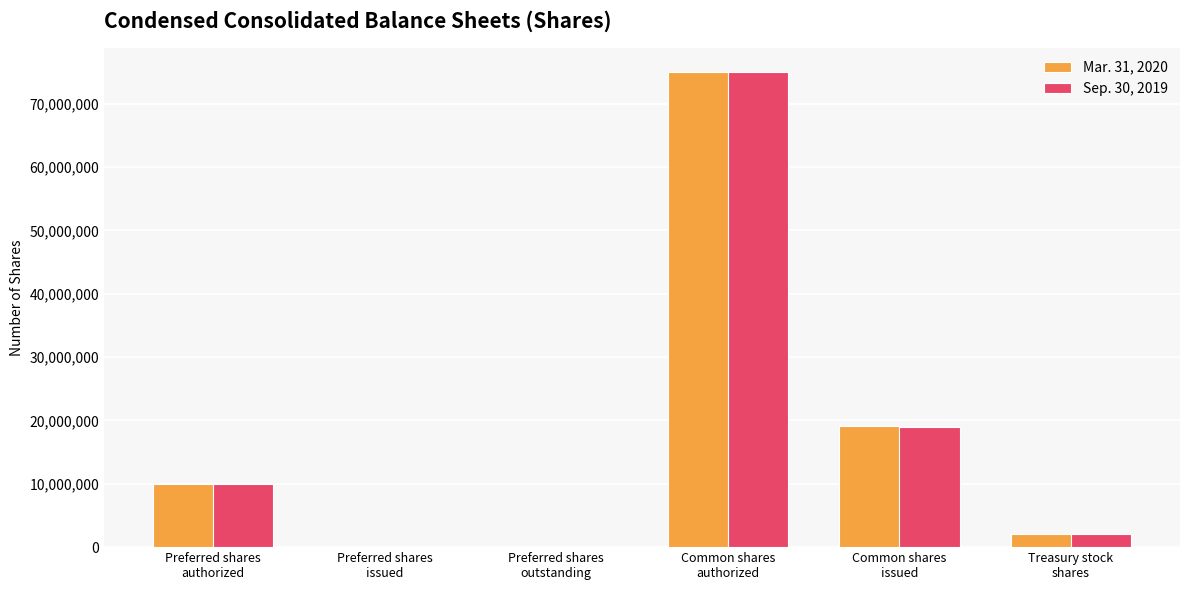

True or false: Sep. 30, 2019 has a value of -30430396 at Preferred shares
outstanding.

False